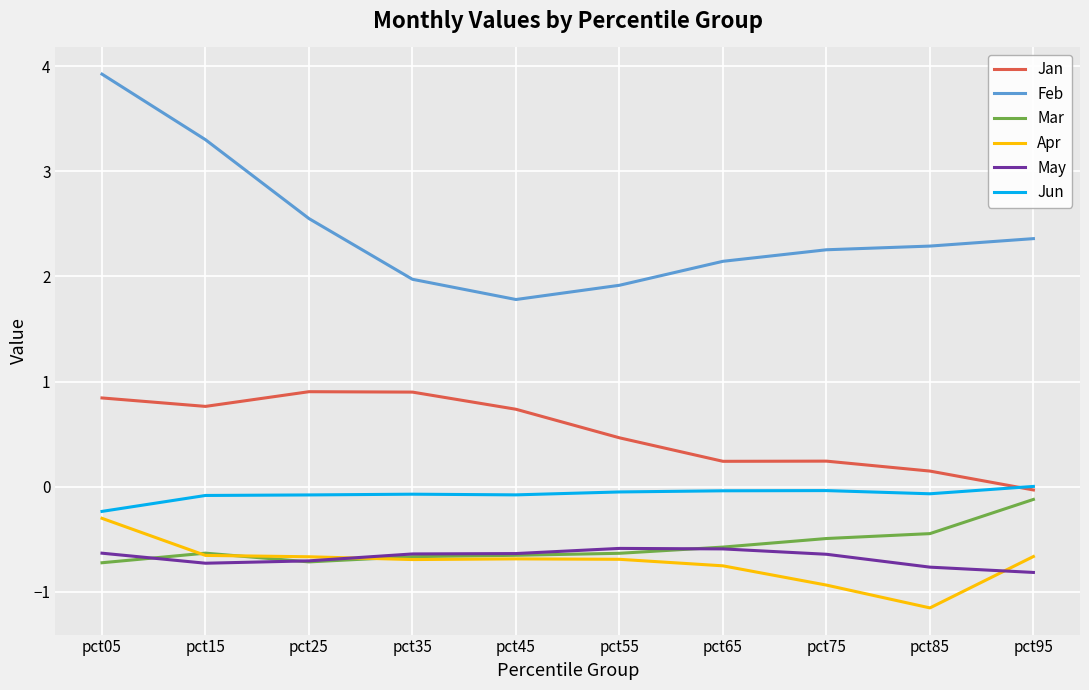

What is the smallest value displayed?

-1.2